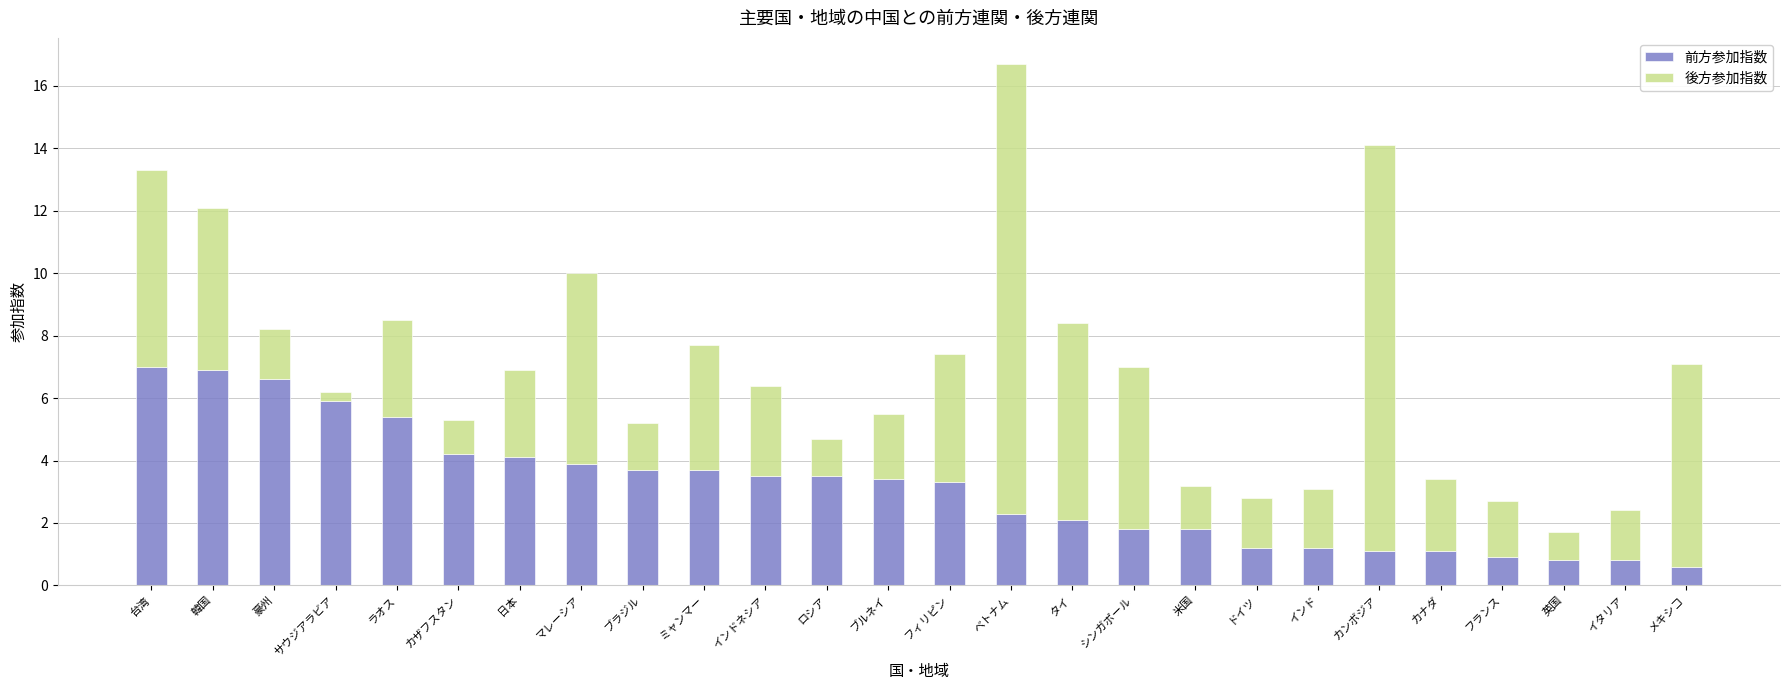

How many bars are there in total?

26